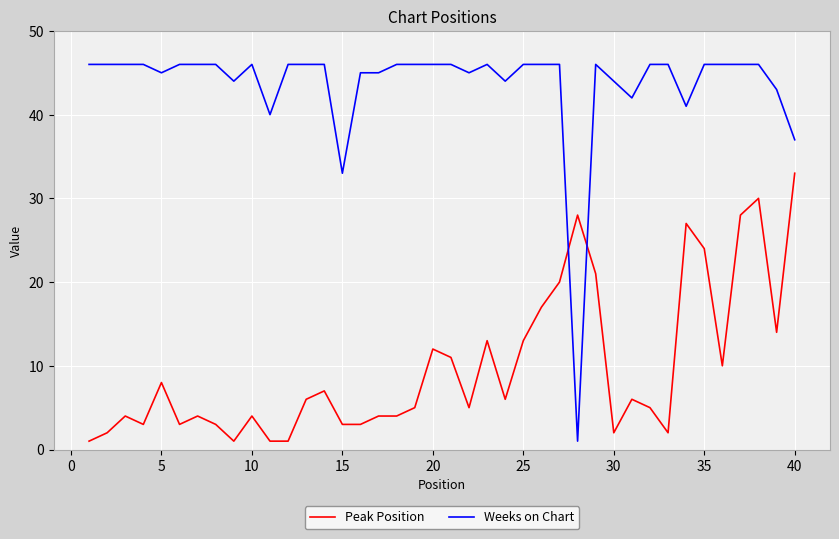

Reading left to right, what are all the values shown in this chart?

Peak Position: 1	2	4	3	8	3	4	3	1	4	1	1	6	7	3	3	4	4	5	12	11	5	13	6	13	17	20	28	21	2	6	5	2	27	24	10	28	30	14	33
Weeks on Chart: 46	46	46	46	45	46	46	46	44	46	40	46	46	46	33	45	45	46	46	46	46	45	46	44	46	46	46	1	46	44	42	46	46	41	46	46	46	46	43	37